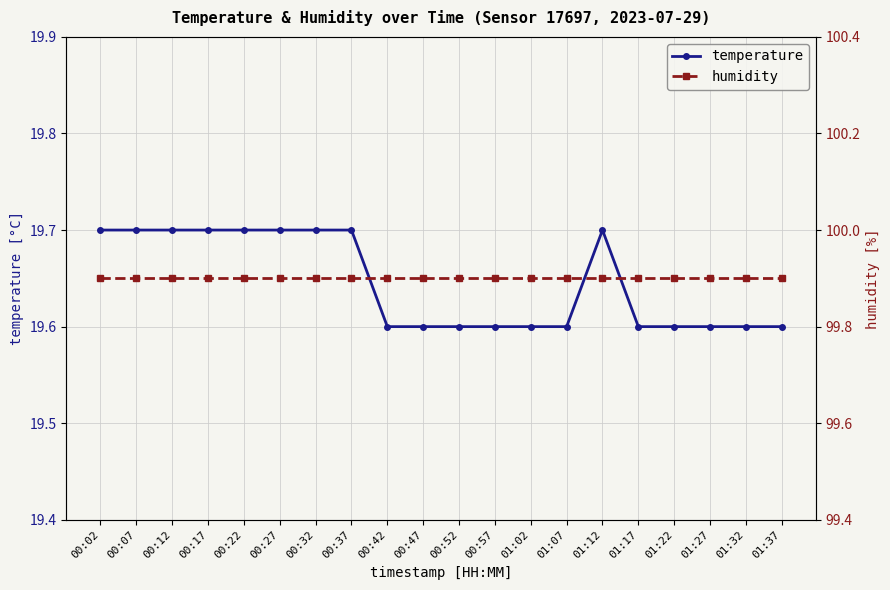

List the labels in order of temperature value, largest first.

00:02, 00:07, 00:12, 00:17, 00:22, 00:27, 00:32, 00:37, 01:12, 00:42, 00:47, 00:52, 00:57, 01:02, 01:07, 01:17, 01:22, 01:27, 01:32, 01:37